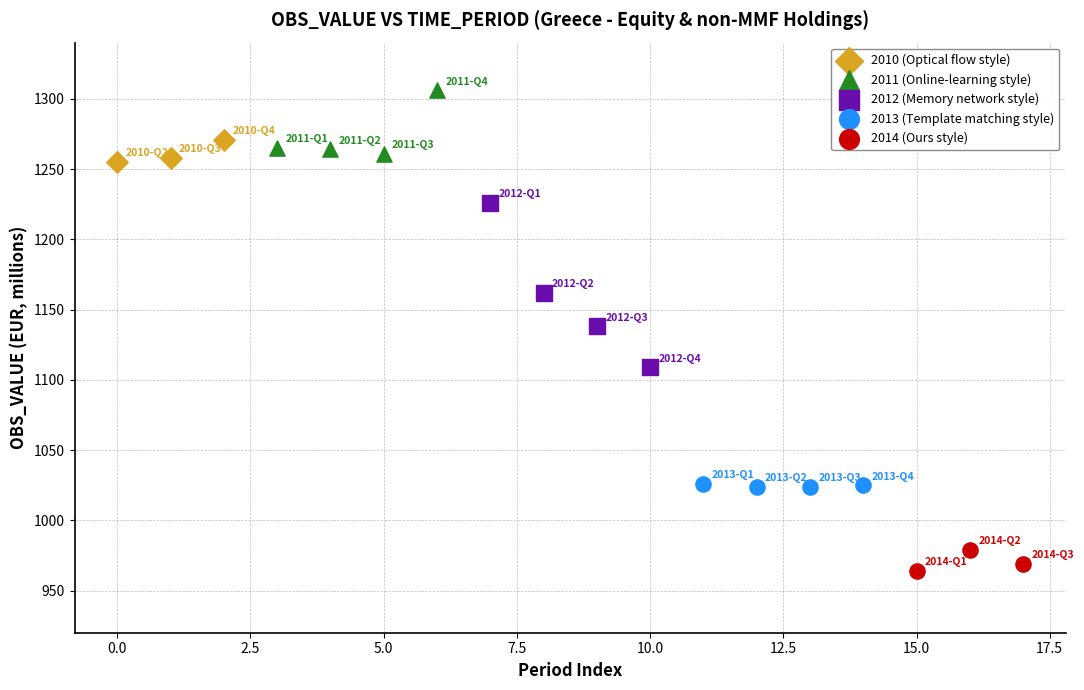

Which series reaches the maximum Y coordinate?

2011 (Online-learning style)